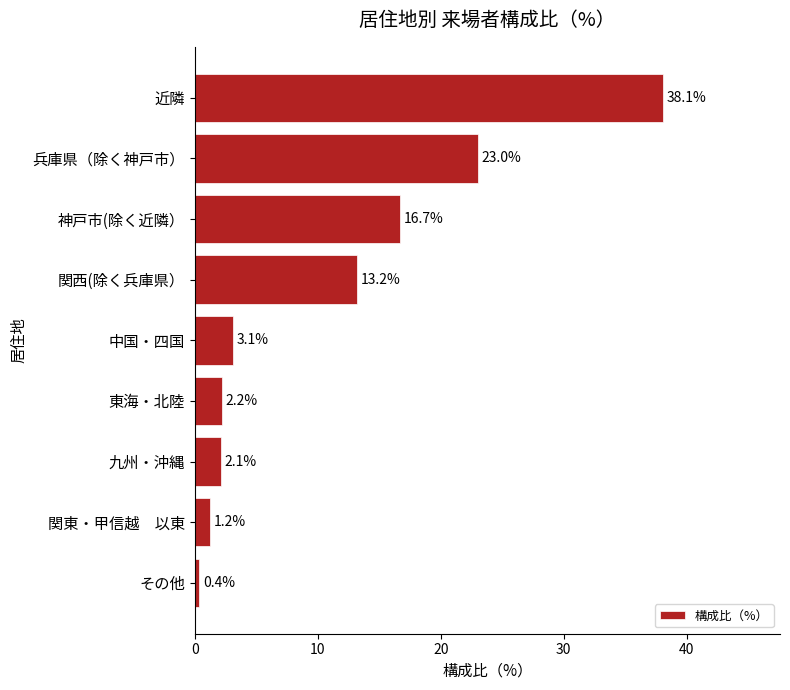

At which label is the value closest to 19?

神戸市(除く近隣）